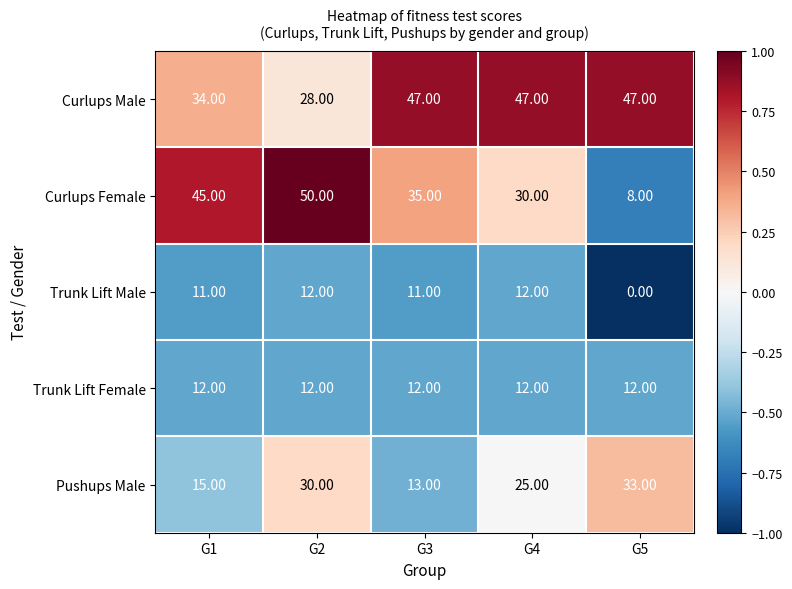

What is the difference between the maximum and minimum values in the Trunk Lift Male series?

12